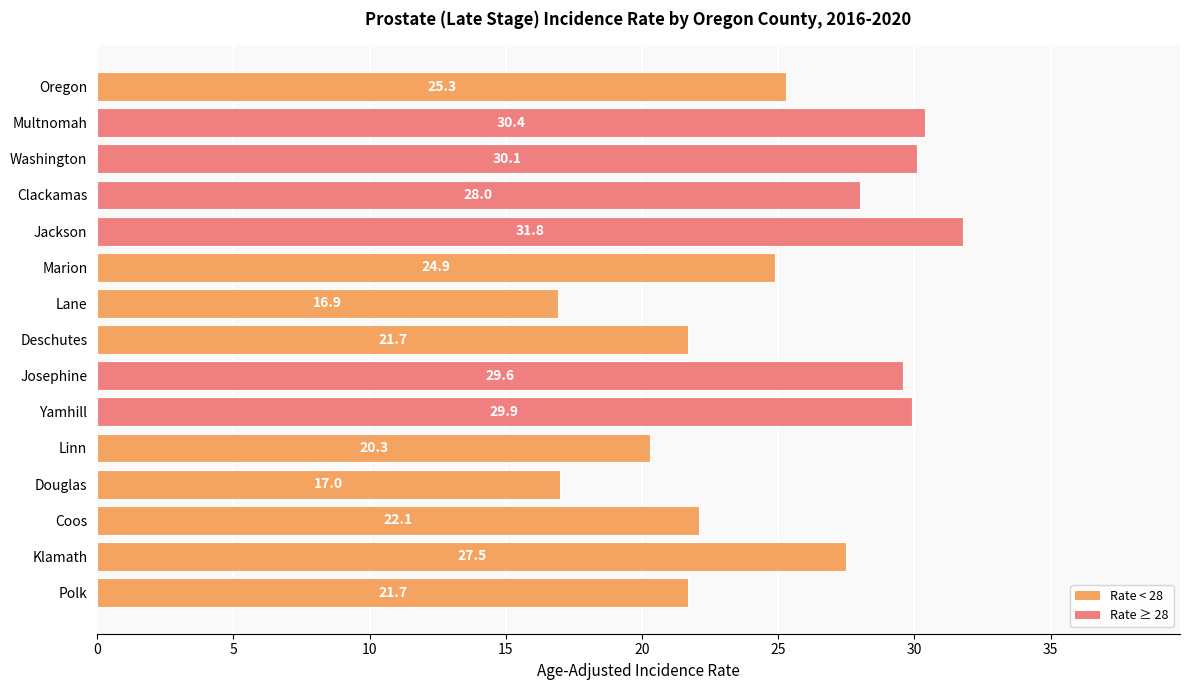

Does the chart contain any negative values?

No